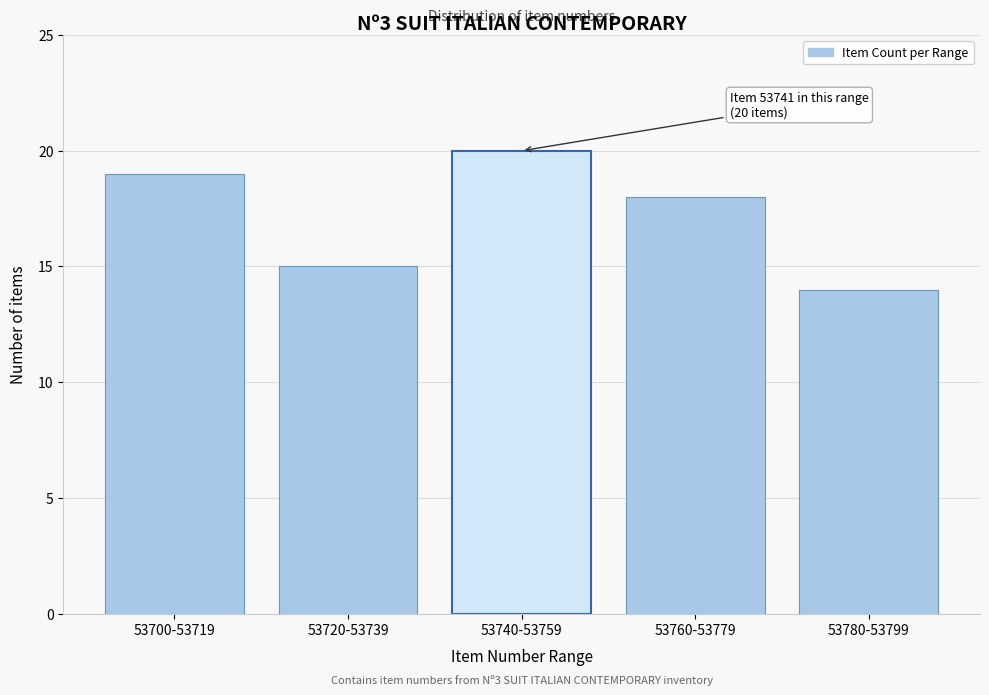

Reading left to right, transcribe all the data shown in this chart.

19	15	20	18	14